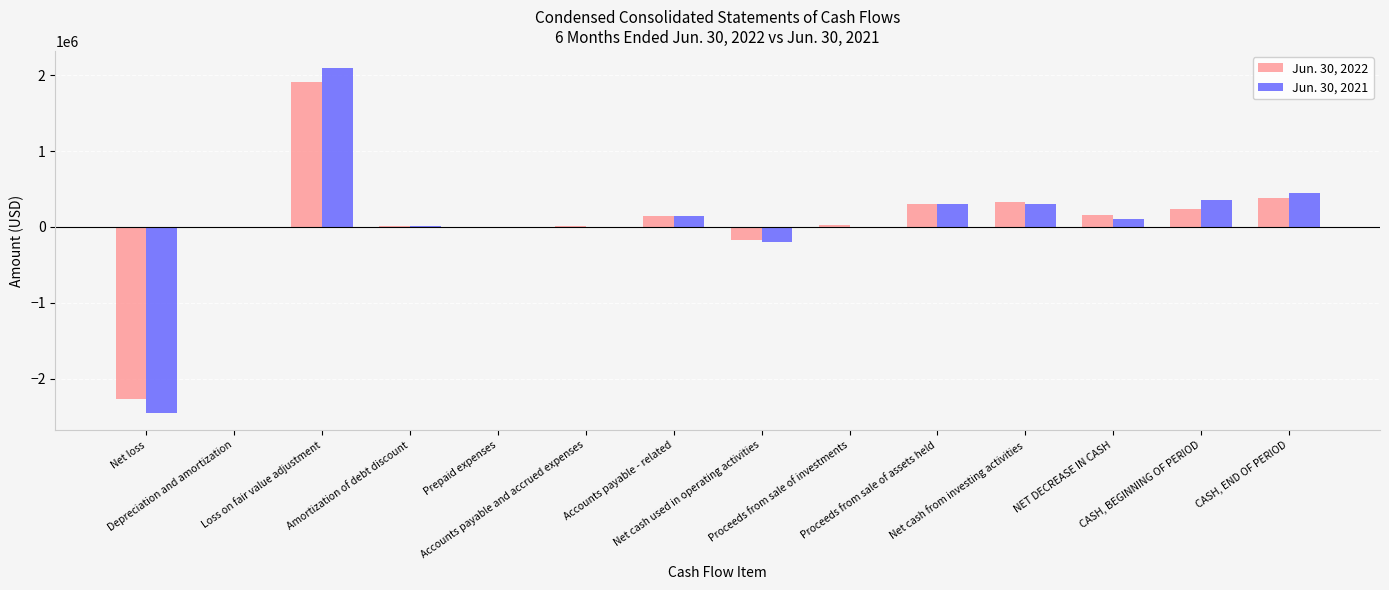

What is the minimum value shown in the chart?

-2449000